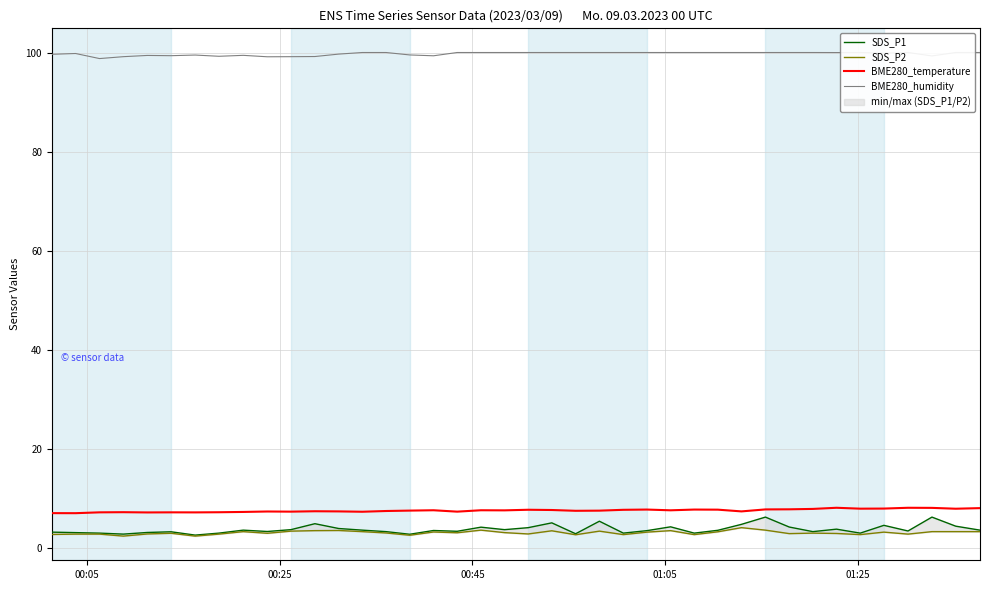

What is the highest value of the BME280_temperature series?

8.2